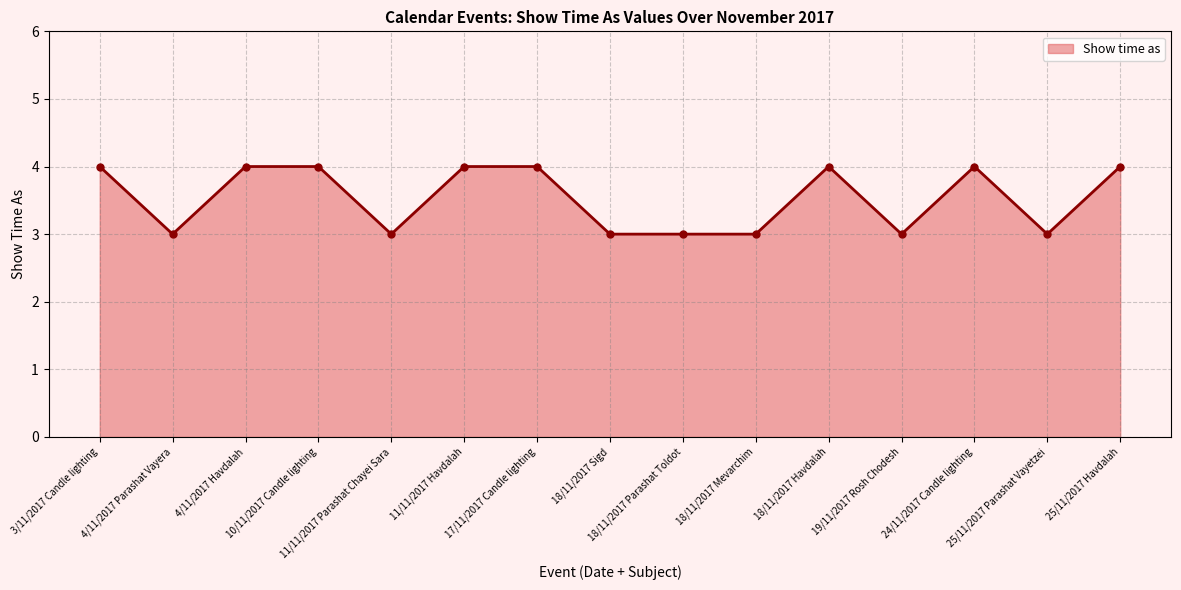

What is the label of the 14th point from the right?

4/11/2017 Parashat Vayera